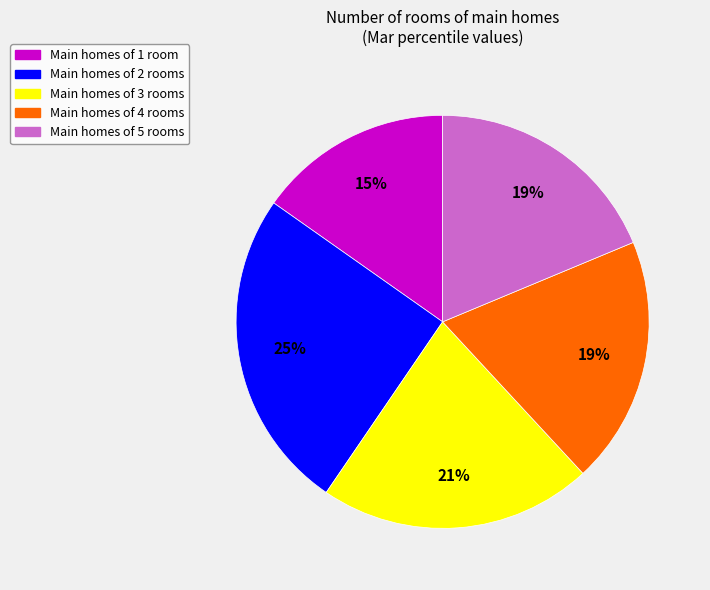

Which slice is the largest?

Main homes of 2 rooms